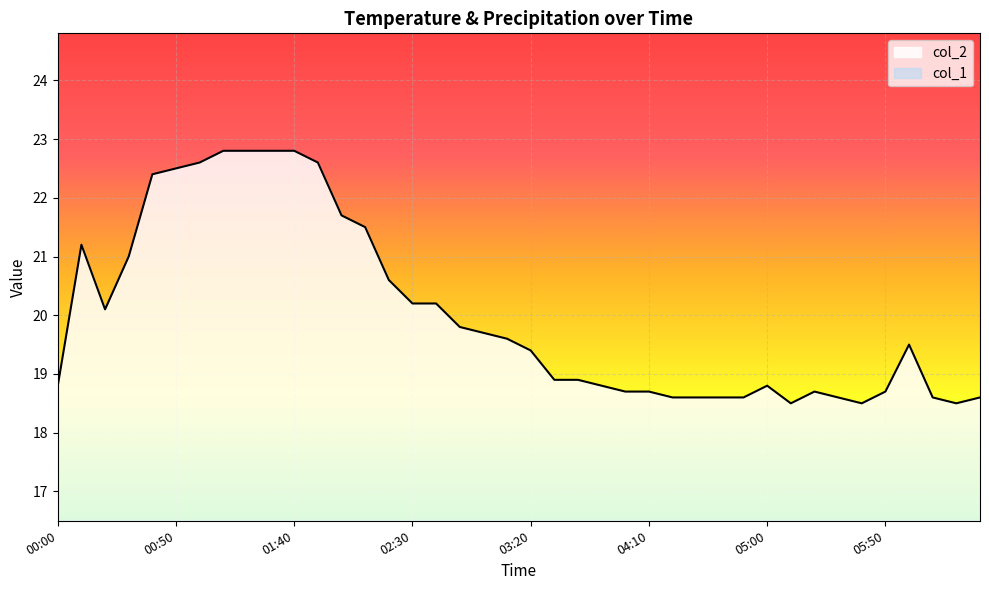

Reading left to right, transcribe all the data shown in this chart.

18.8	21.2	20.1	21.0	22.4	22.5	22.6	22.8	22.8	22.8	22.8	22.6	21.7	21.5	20.6	20.2	20.2	19.8	19.7	19.6	19.4	18.9	18.9	18.8	18.7	18.7	18.6	18.6	18.6	18.6	18.8	18.5	18.7	18.6	18.5	18.7	19.5	18.6	18.5	18.6